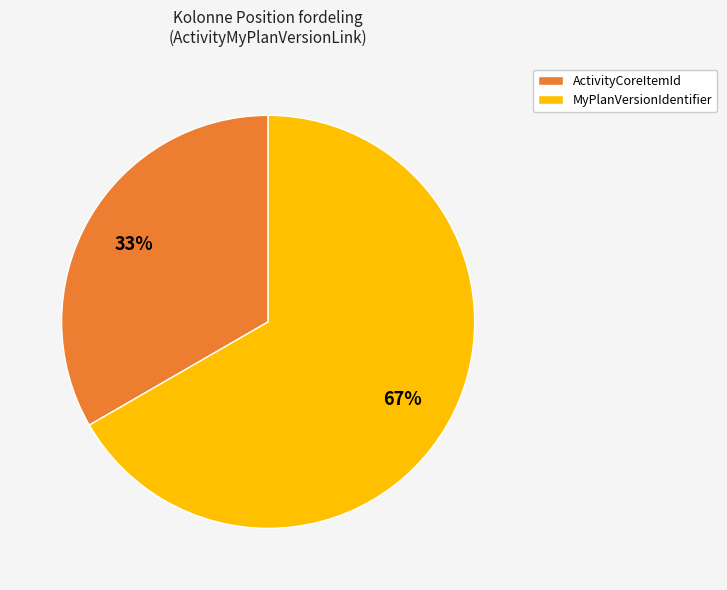

True or false: ActivityCoreItemId accounts for 44% of the total.

False